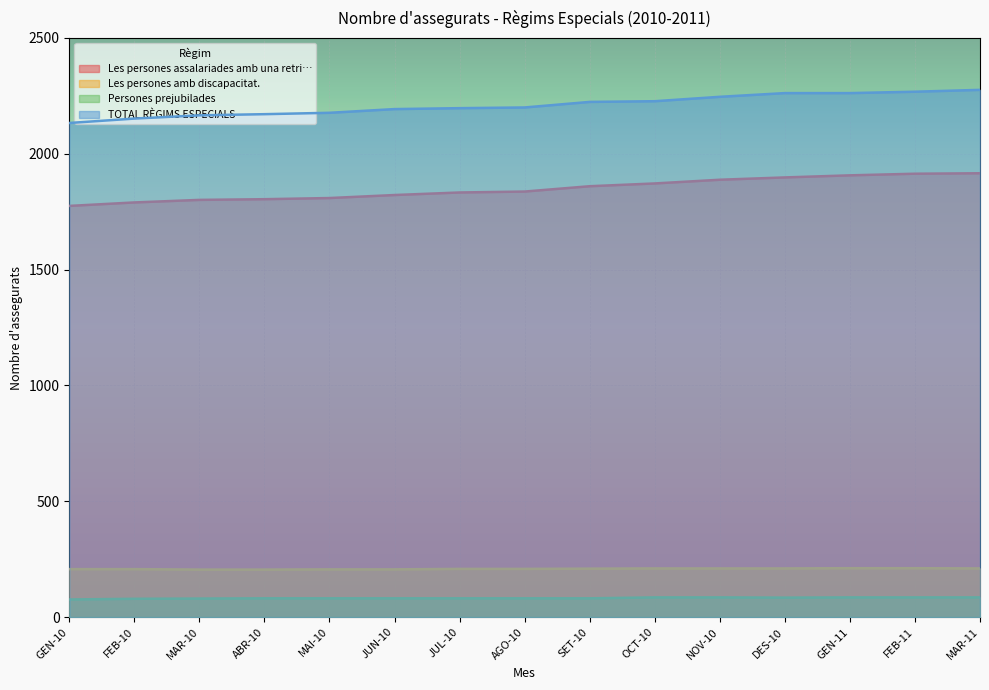

Which label corresponds to the largest value in the chart?

MAR-11